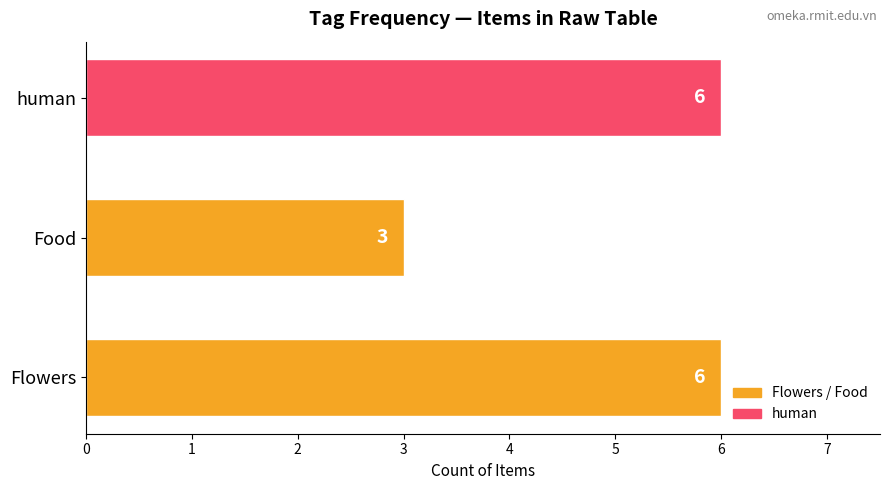

How many bars are there in total?

3